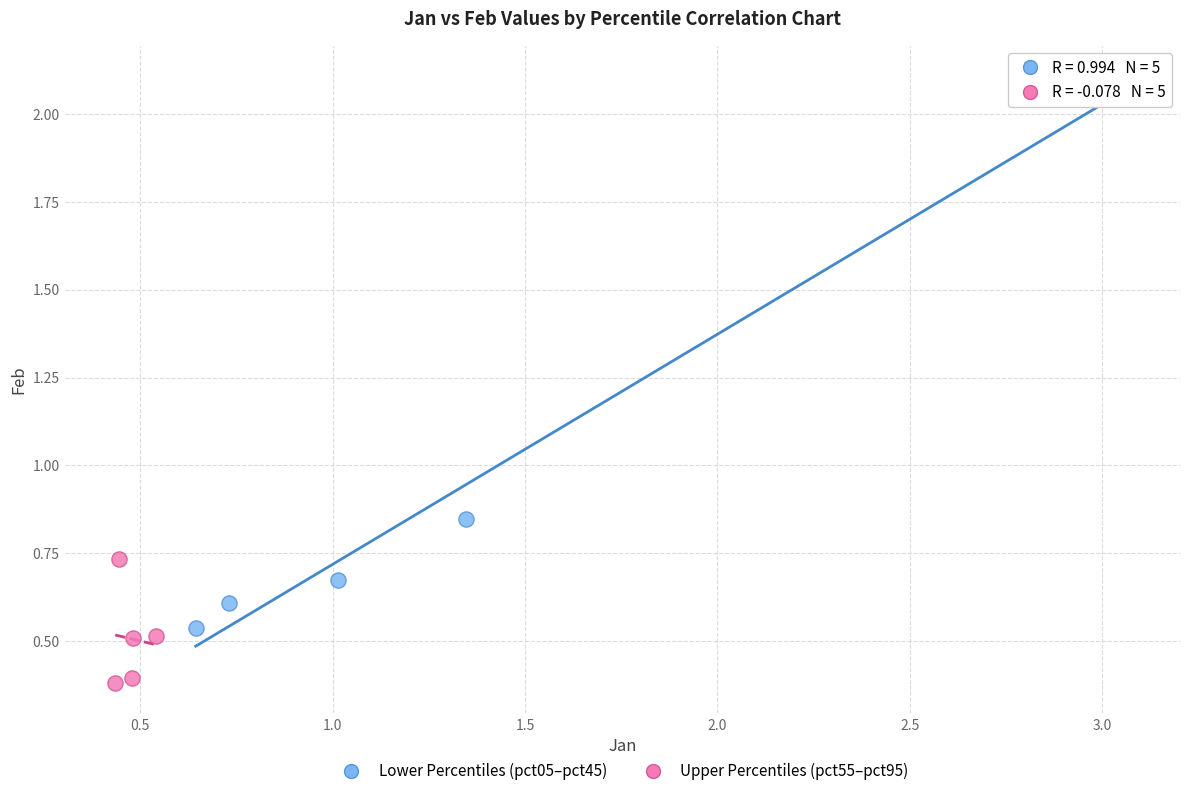

Which series contains the highest Y value?

Lower Percentiles (pct05–pct45)